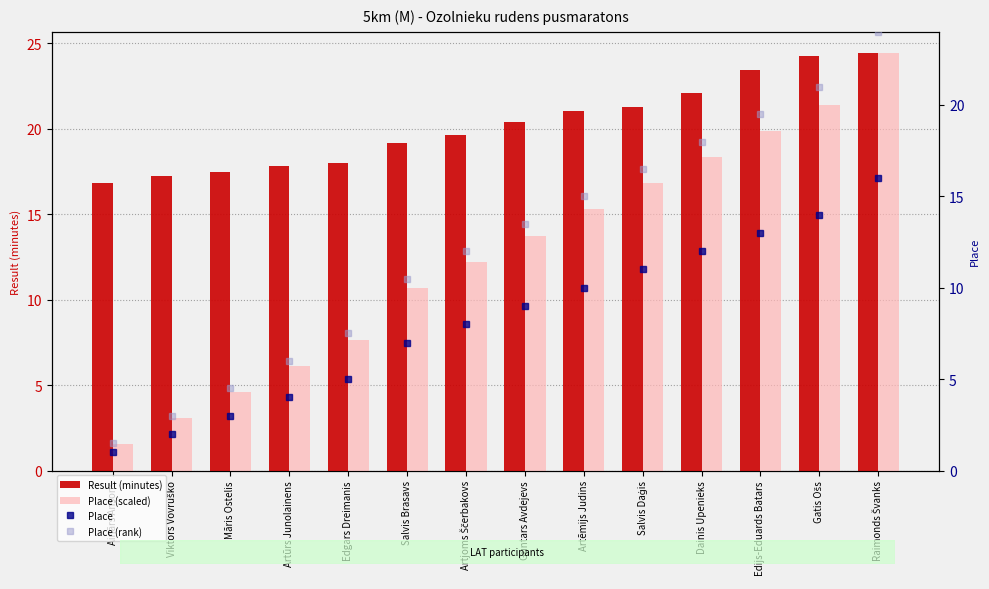

Rank the categories by Result (minutes) value from highest to lowest.

Raimonds Švanks, Gatis Ošs, Edijs-Eduards Batars, Dainis Upenieks, Salvis Daģis, Artēmijs Judins, Guntars Avdejevs, Artjoms Ščerbakovs, Salvis Brasavs, Edgars Dreimanis, Artūrs Junolainens, Māris Ostelis, Viktors Vovruško, Ainārs Ansons